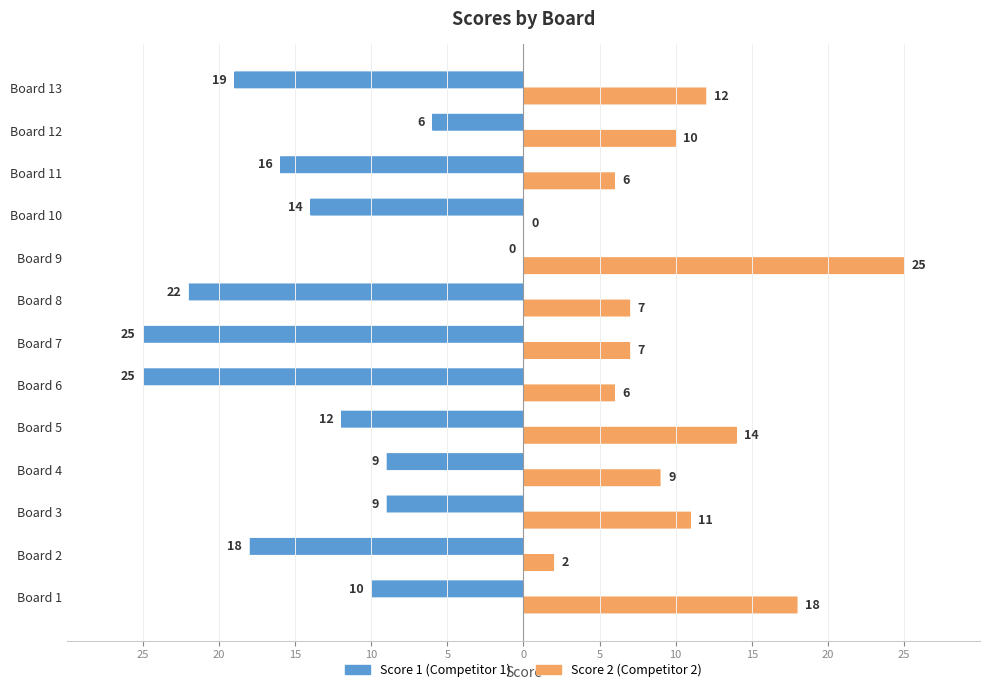

What are all the series names shown in the legend?

Score 1 (Competitor 1), Score 2 (Competitor 2)